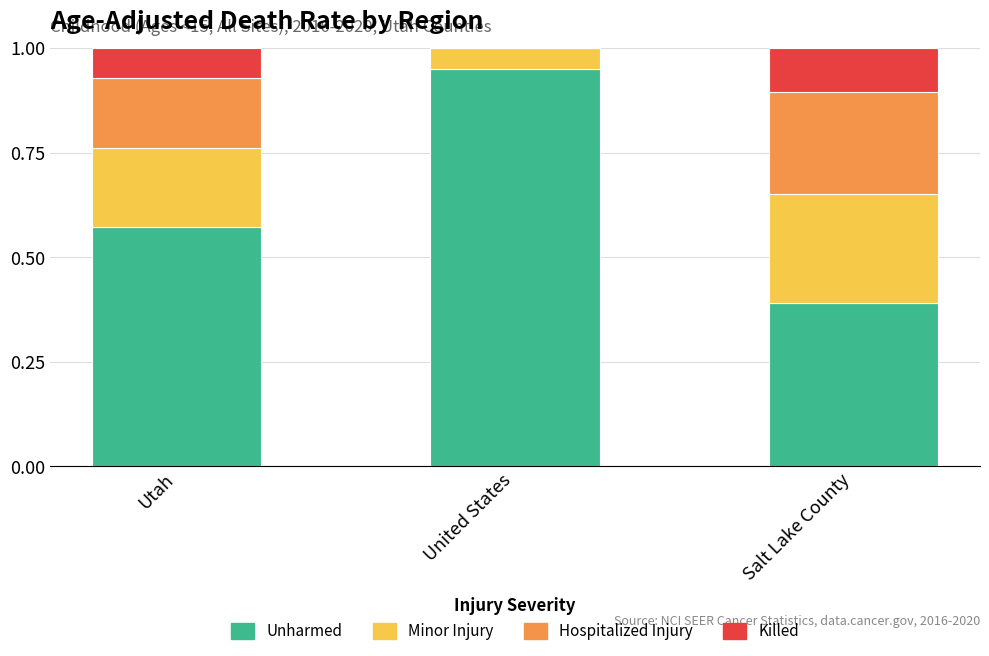

What is the total value across all series at Utah?

1.0